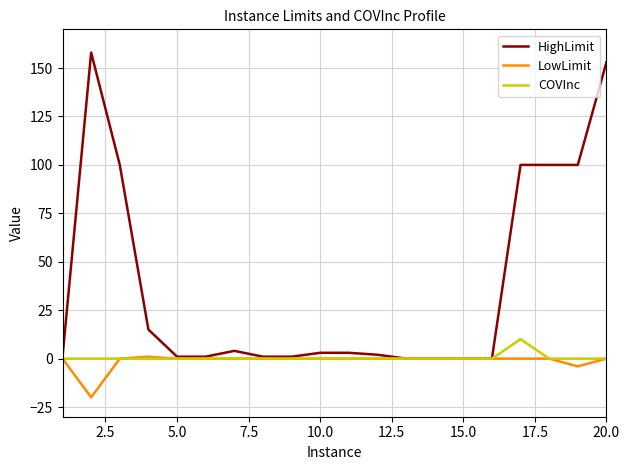

Rank the series by their maximum value, from highest to lowest.

HighLimit, COVInc, LowLimit